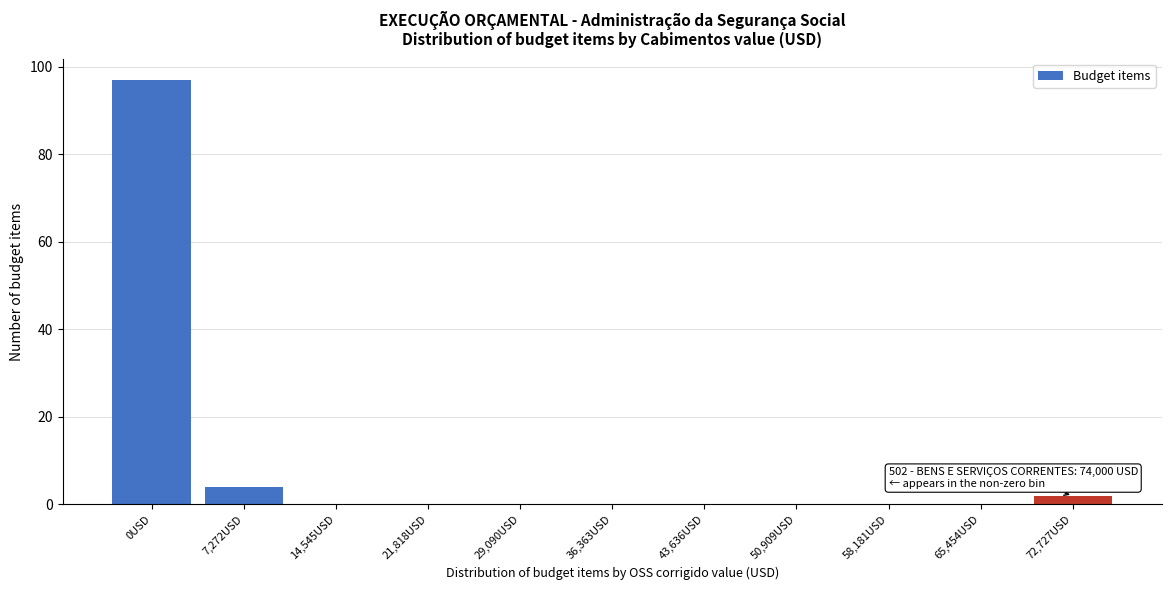

Reading left to right, extract all data points from this chart.

0USD=97	7,272USD=4	14,545USD=0	21,818USD=0	29,090USD=0	36,363USD=0	43,636USD=0	50,909USD=0	58,181USD=0	65,454USD=0	72,727USD=2